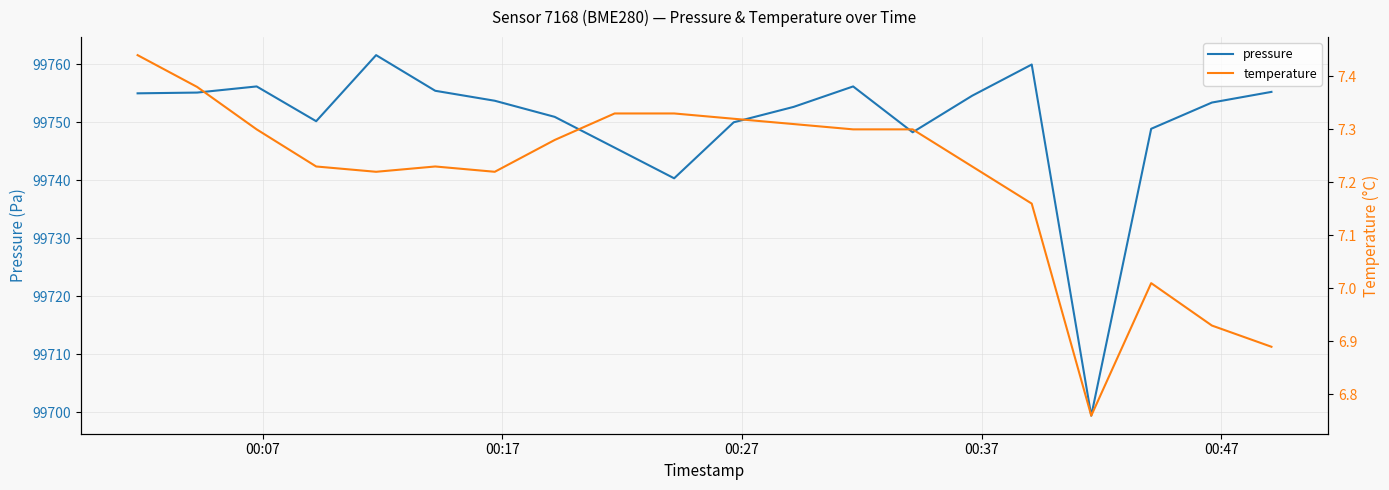

True or false: temperature and pressure intersect in this chart.

False